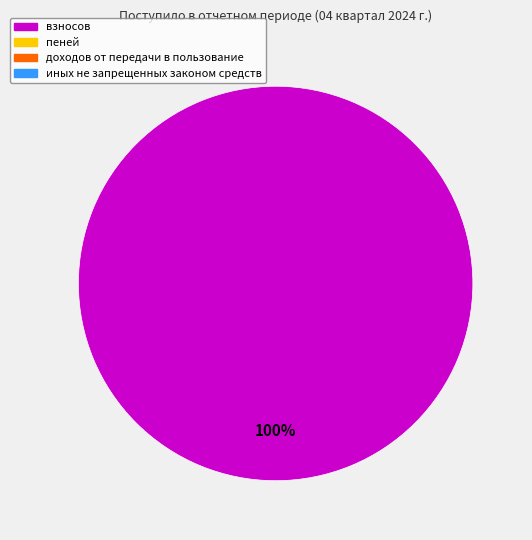

Is there any slice that represents more than half of the pie?

Yes